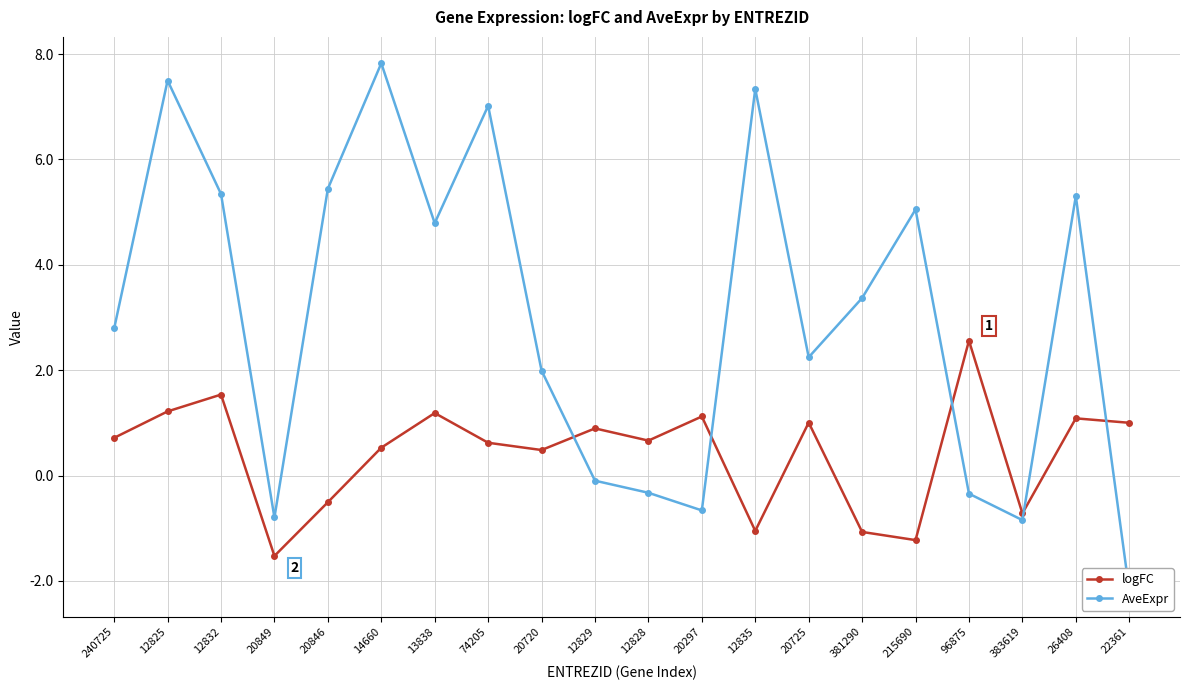

What is the difference between the maximum and minimum values in the AveExpr series?

10.0